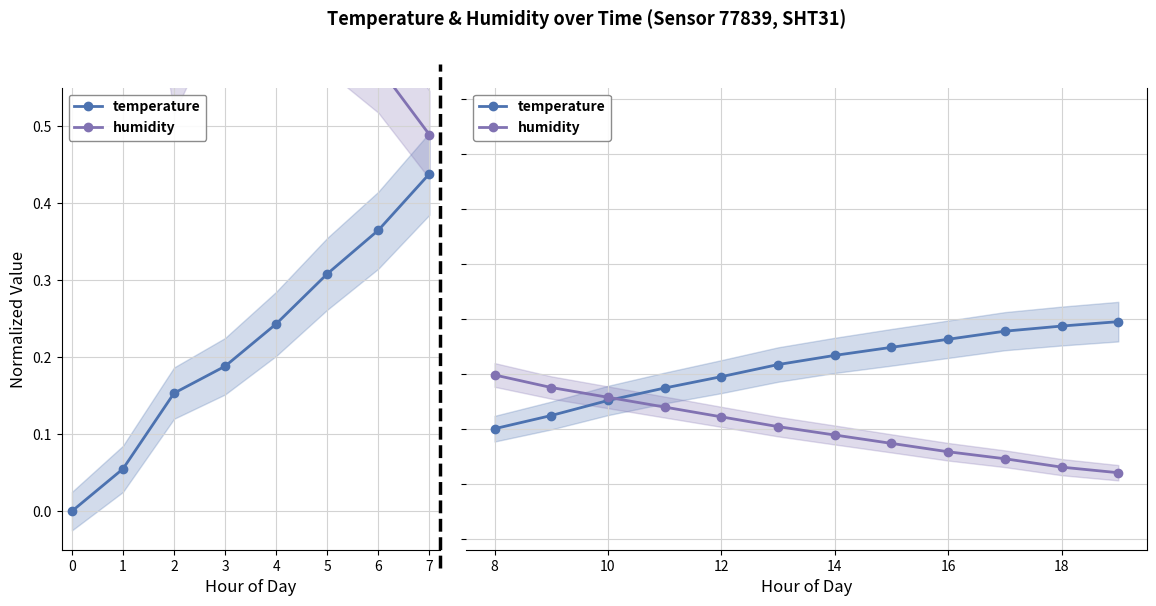

What is the sum of all humidity values?

6.0